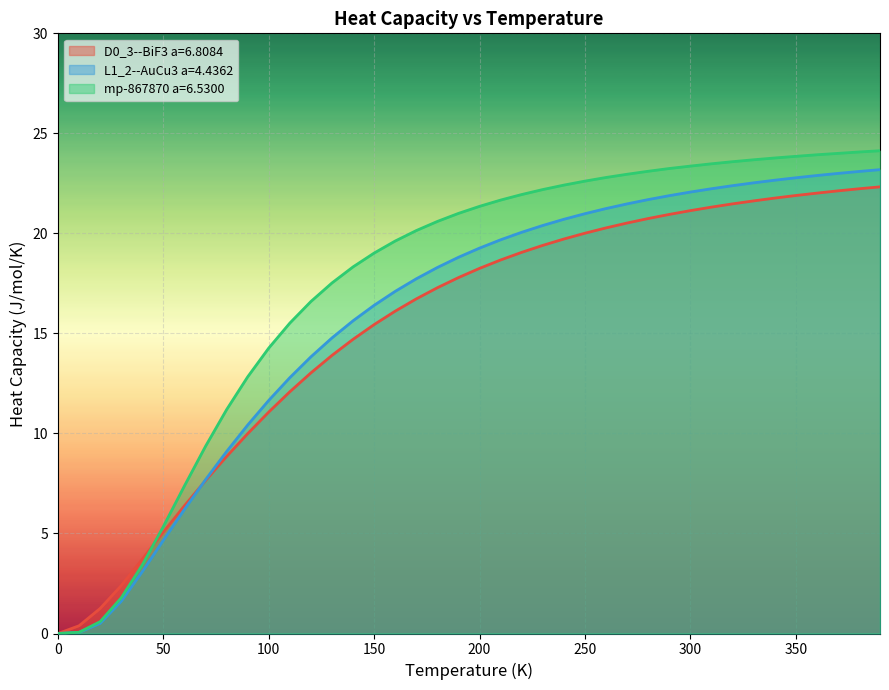

Rank the series by their average value, from highest to lowest.

mp-867870 a=6.5300, L1_2--AuCu3 a=4.4362, D0_3--BiF3 a=6.8084